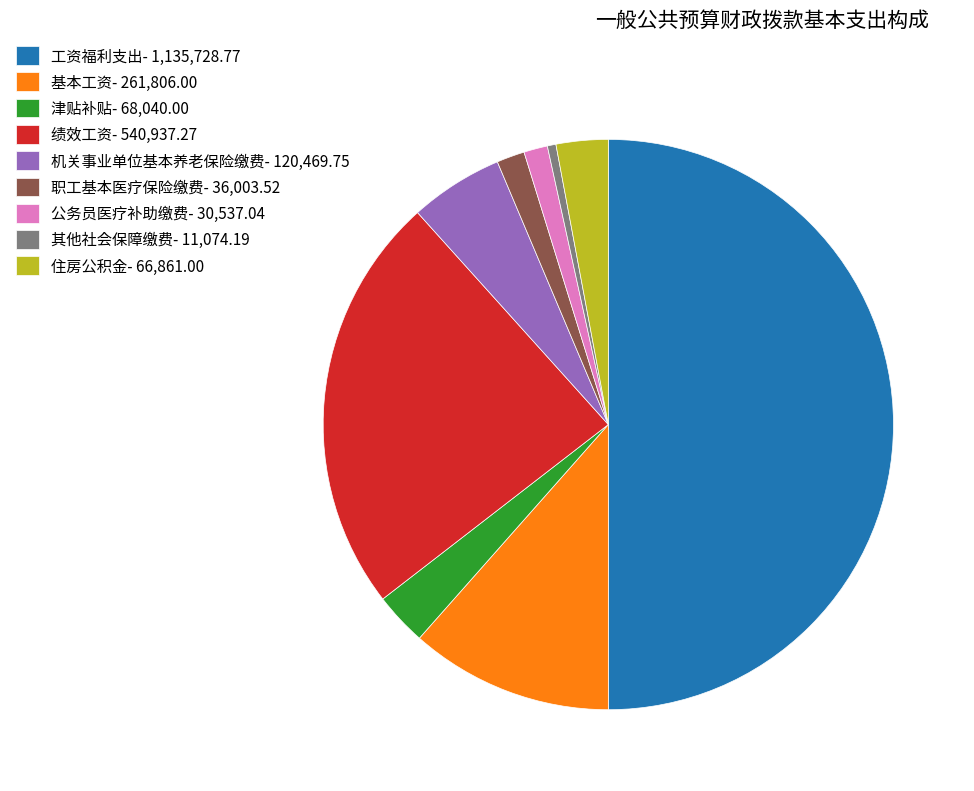

Does 住房公积金 represent more than half of the total?

No